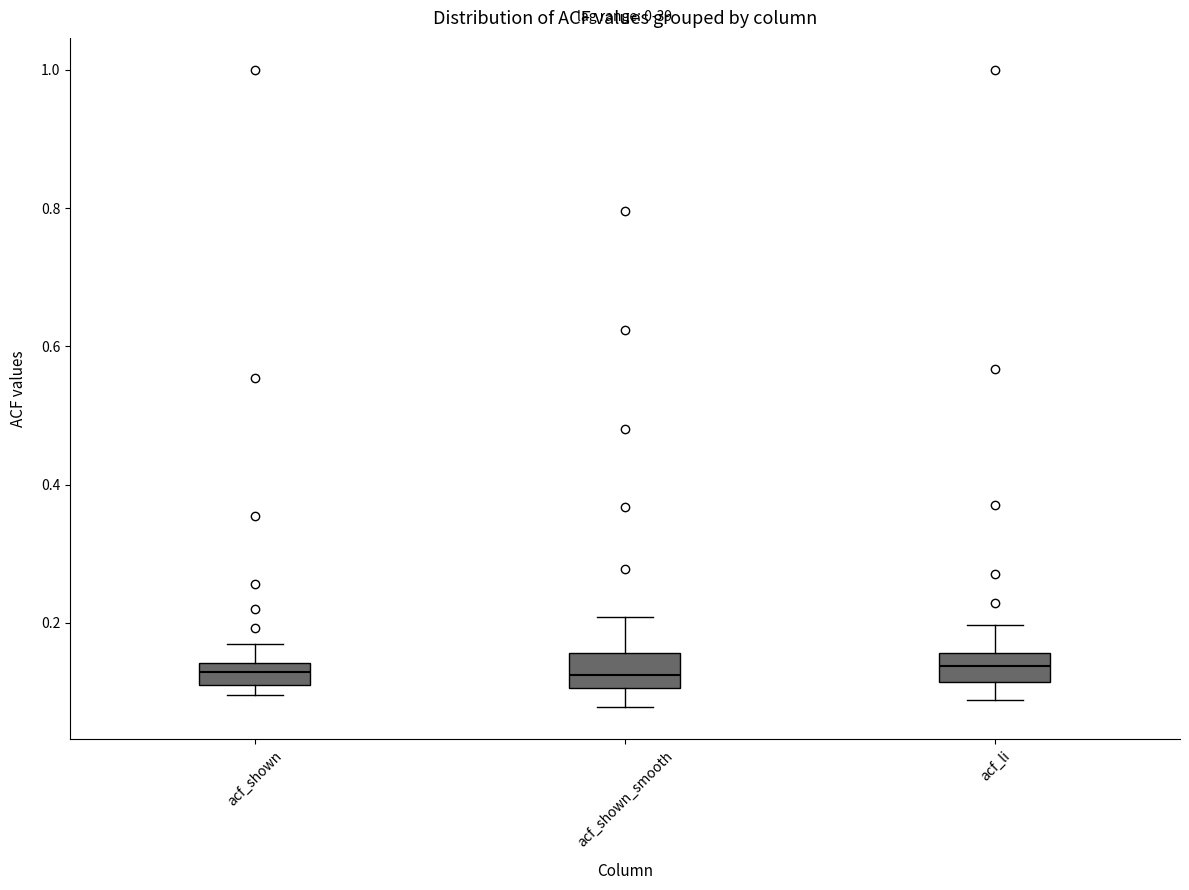

Reading left to right, read every box against the y-axis: the position of its median line, the range the box covers, and the ends of its whiskers. The values are not printed on the chart, so give them approximately, as read against the axis.

acf_shown: median 0.12, box 0.10 to 0.14, whiskers 0.10 (just below the box's lower edge) to 0.18
acf_shown_smooth: median 0.12, box 0.10 to 0.16, whiskers 0.08 to 0.20
acf_li: median 0.14, box 0.12 to 0.16, whiskers 0.08 to 0.20